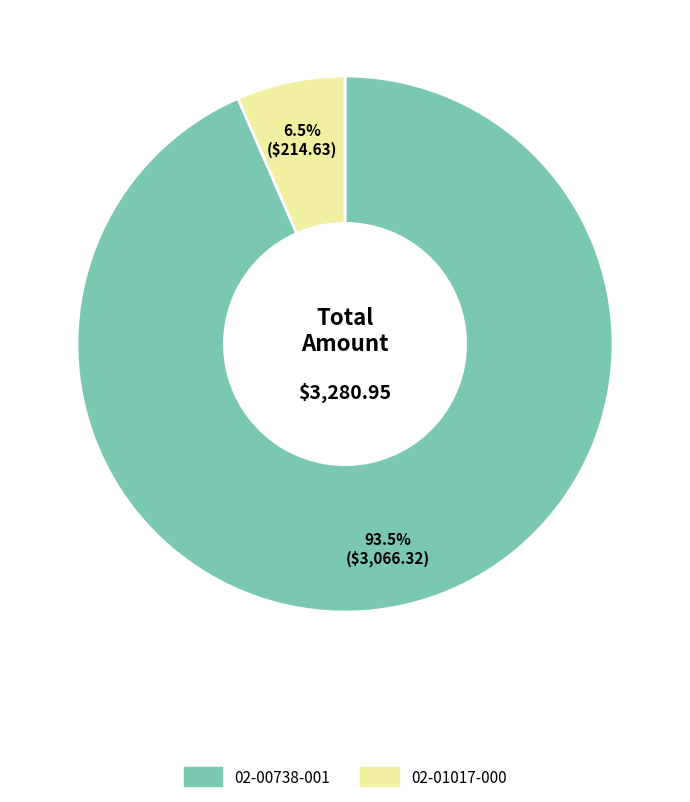

Does 02-00738-001 account for over 50% of the chart?

Yes